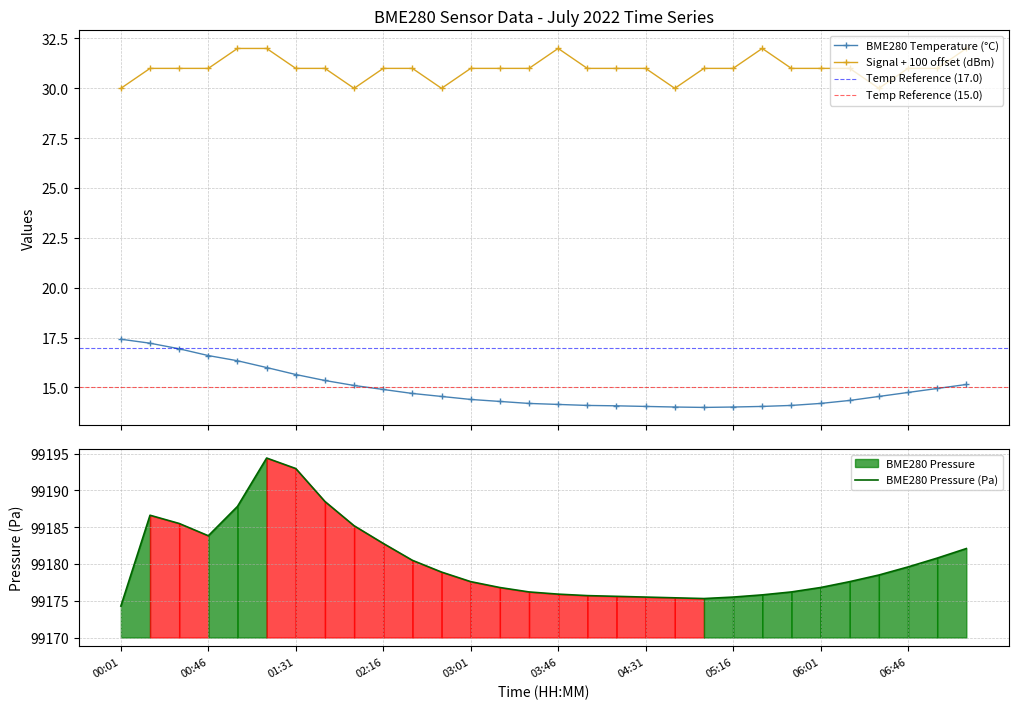

What is the difference between the maximum and minimum values in the BME280_pressure series?

20.1